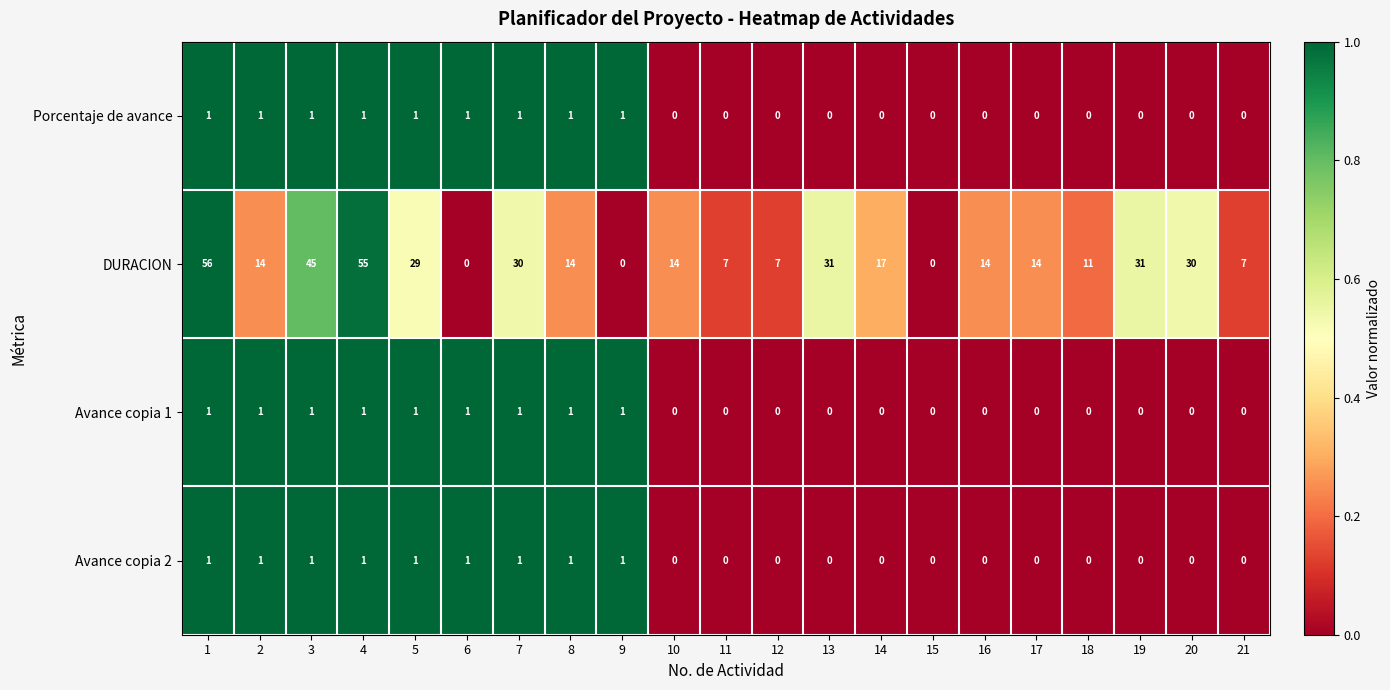

Count the number of categories in the chart.

21